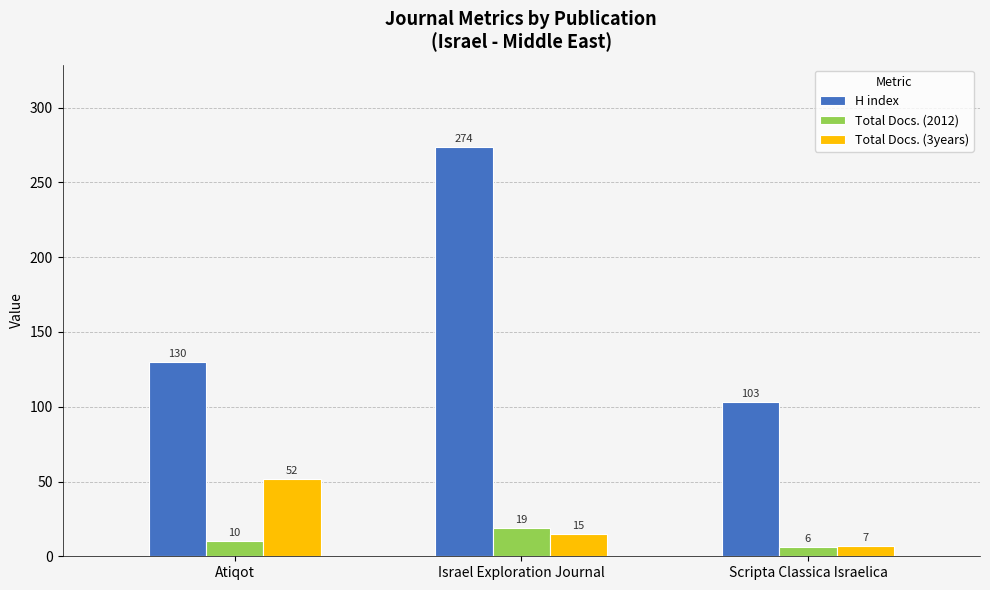

What is the value of the H index bar at the 3rd from the left?

103